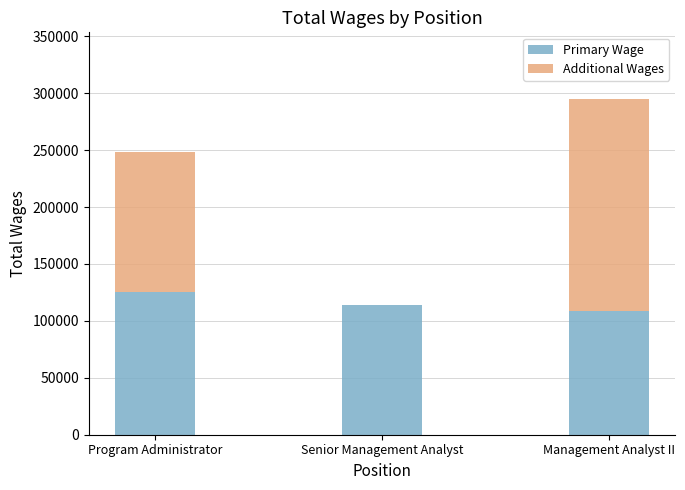

Read the Primary Wage value at Management Analyst II.

108988